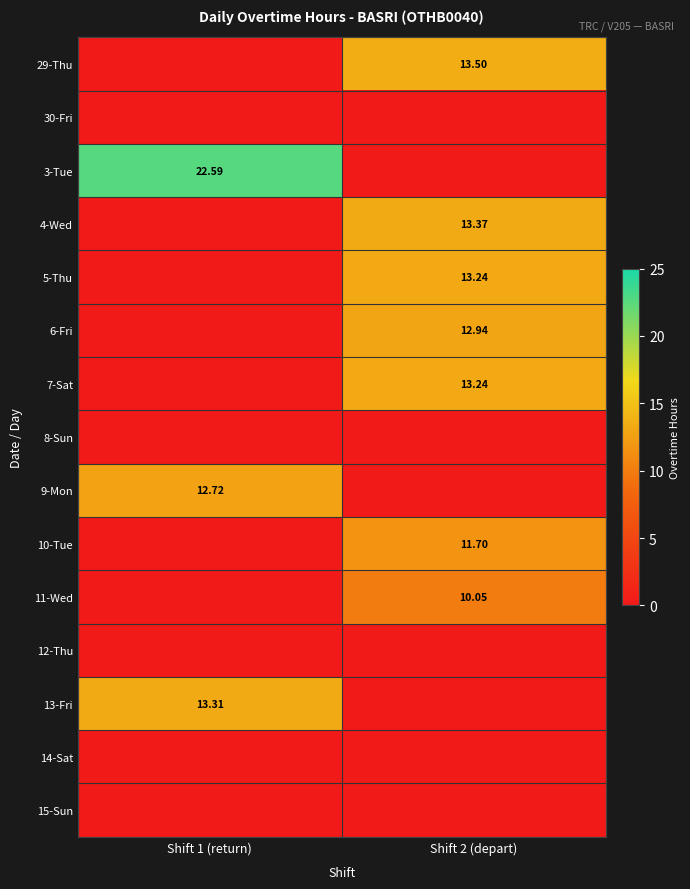

What is the spread (max minus min) of values at Shift 1 (return)?

22.6